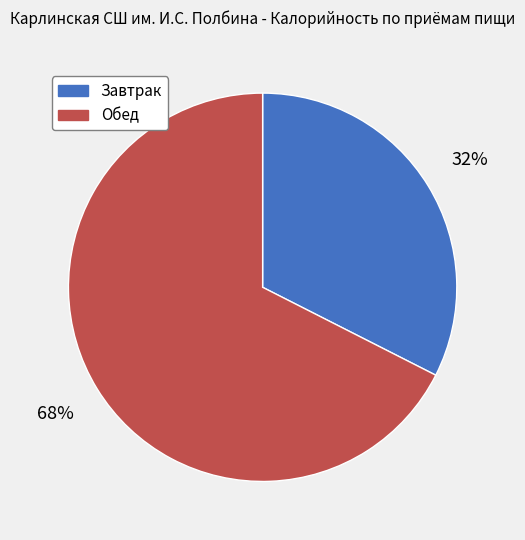

What is the majority slice?

Обед